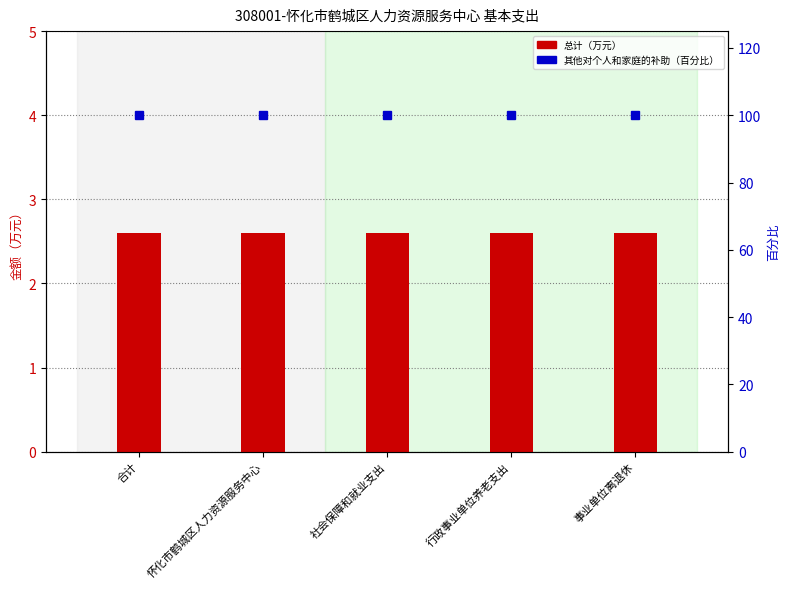

The 其他对个人和家庭的补助（百分比） series shows 58.8 at 合计. True or false?

False